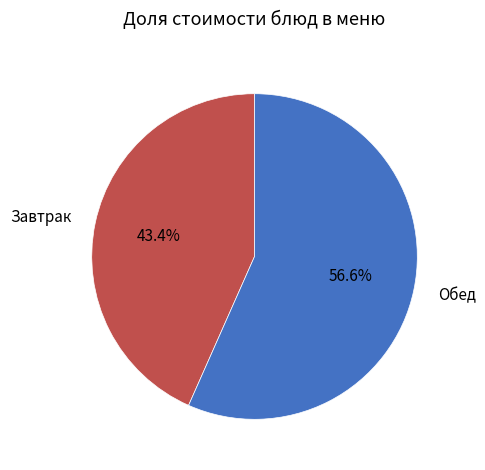

Which slice is the smallest?

Завтрак